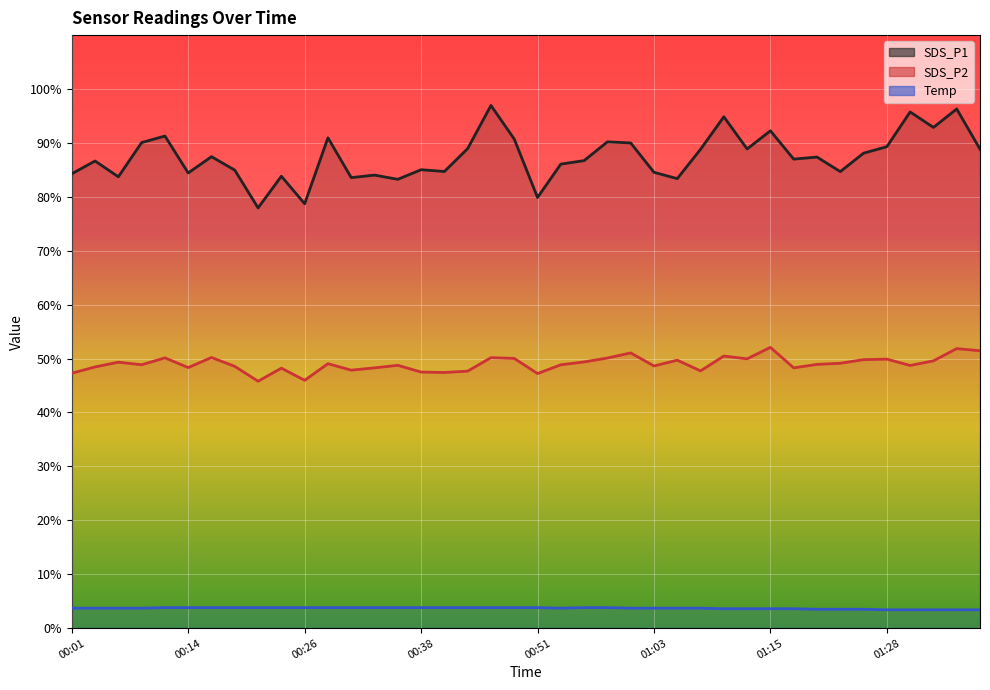

What is the difference between the highest and lowest values at 00:58?

86.4